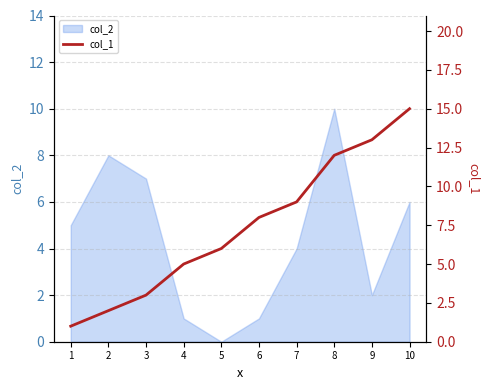

Reading left to right, list all the values displayed in this chart.

1=1	2=2	3=3	4=5	5=6	6=8	7=9	8=12	9=13	10=15